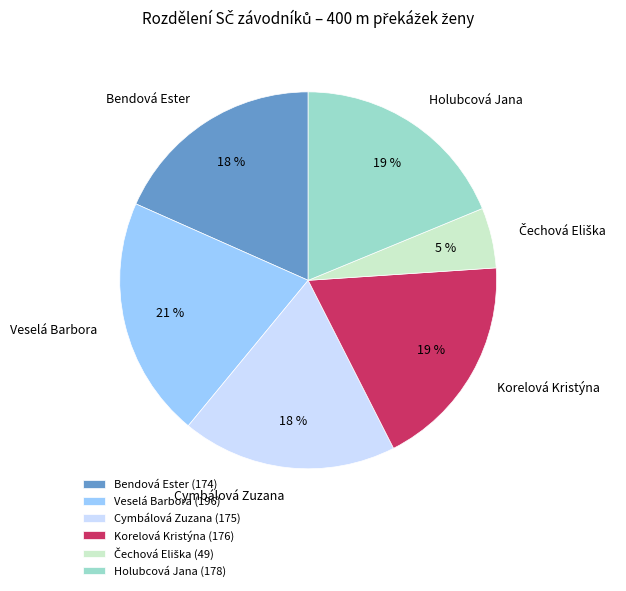

How many segments does this pie chart have?

6